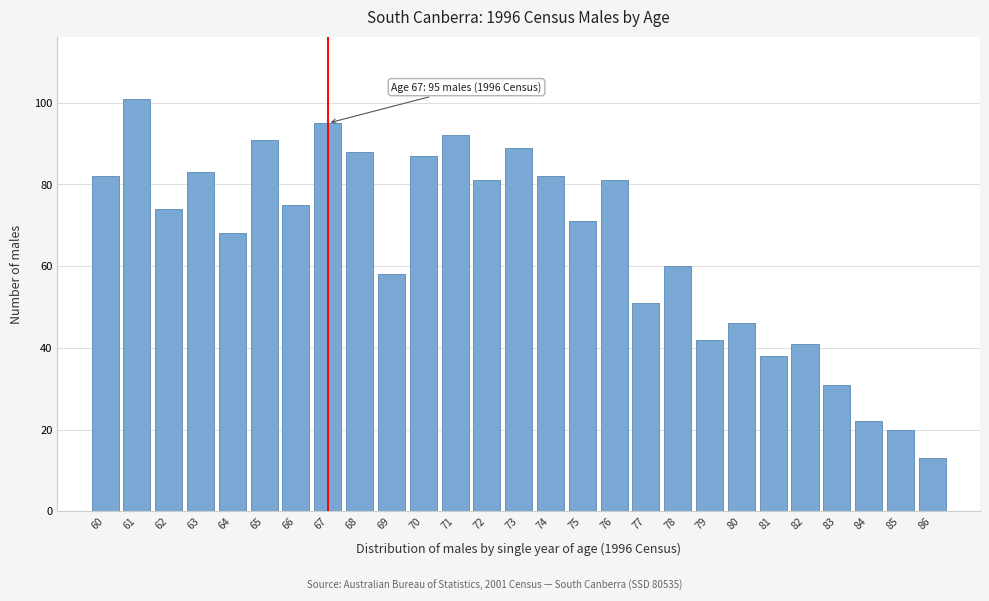

Reading left to right, list all the values displayed in this chart.

82	101	74	83	68	91	75	95	88	58	87	92	81	89	82	71	81	51	60	42	46	38	41	31	22	20	13